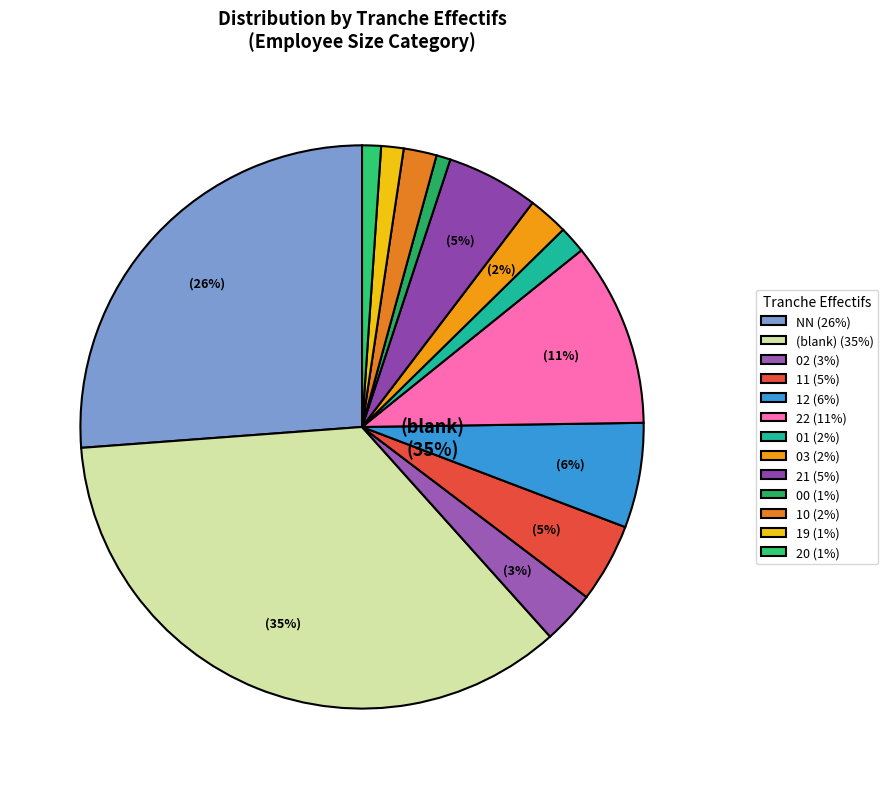

What percentage is the 12 slice, to the nearest percent?

6%